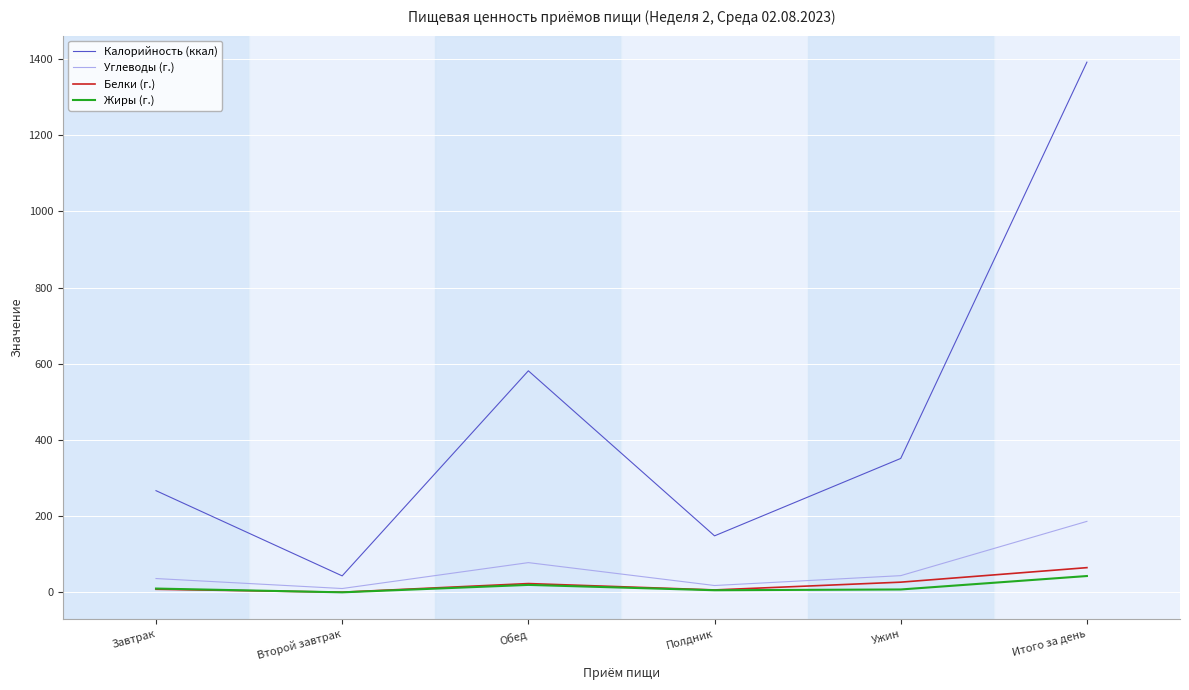

Where is the first local minimum for Калорийность (ккал)?

Второй завтрак